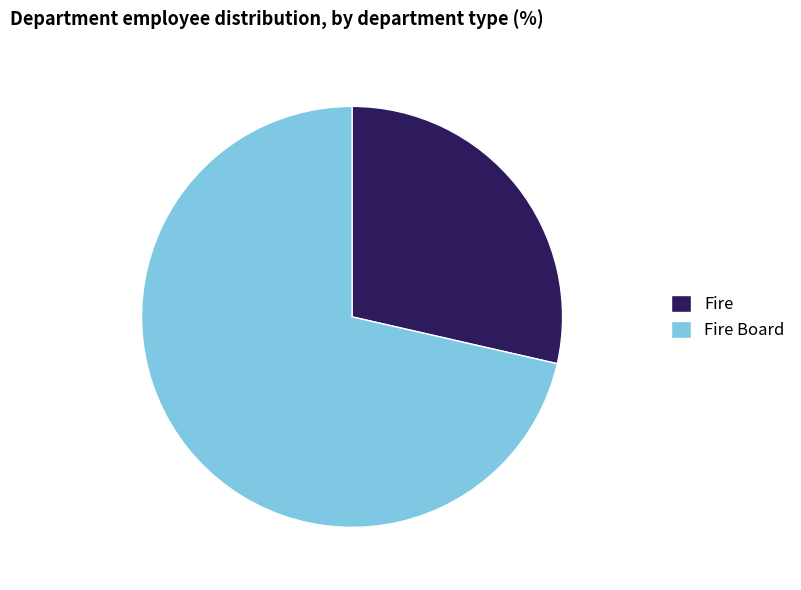

Does any single category account for the majority?

Yes